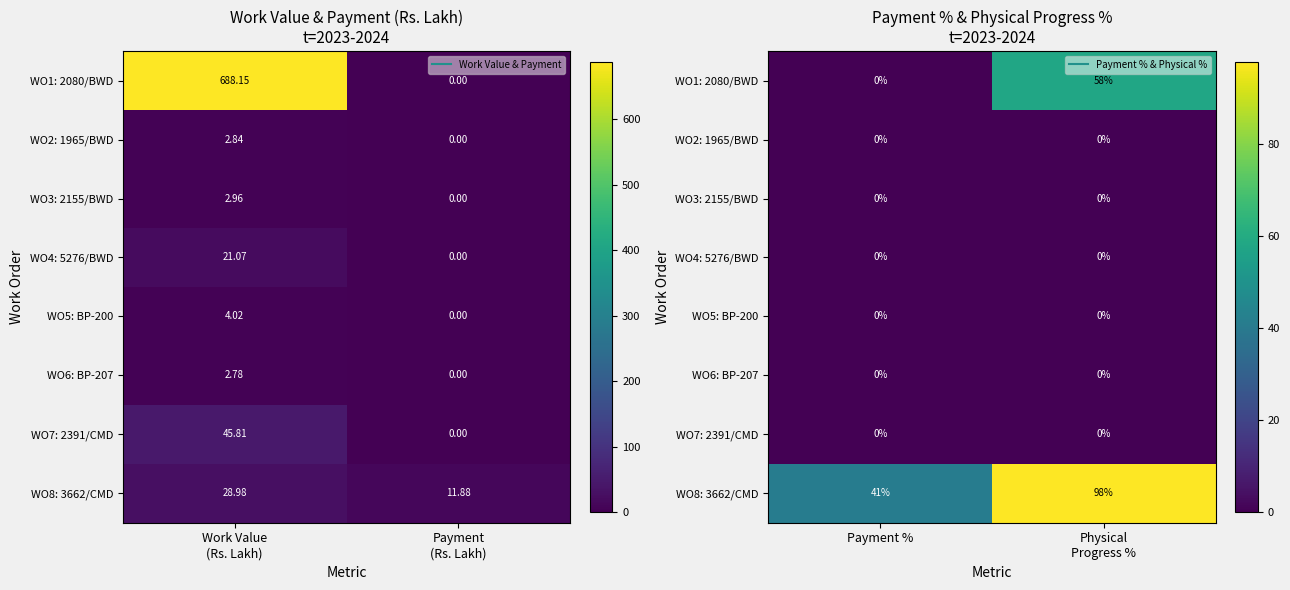

Count the number of categories in the chart.

2